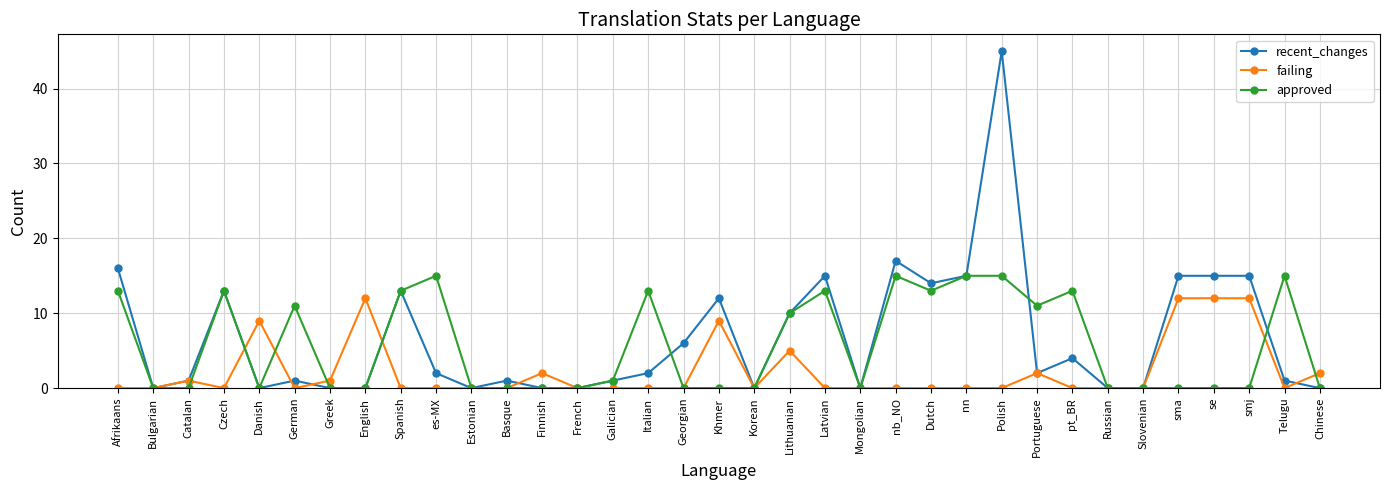

True or false: approved has more than 0 interior local peaks.

True